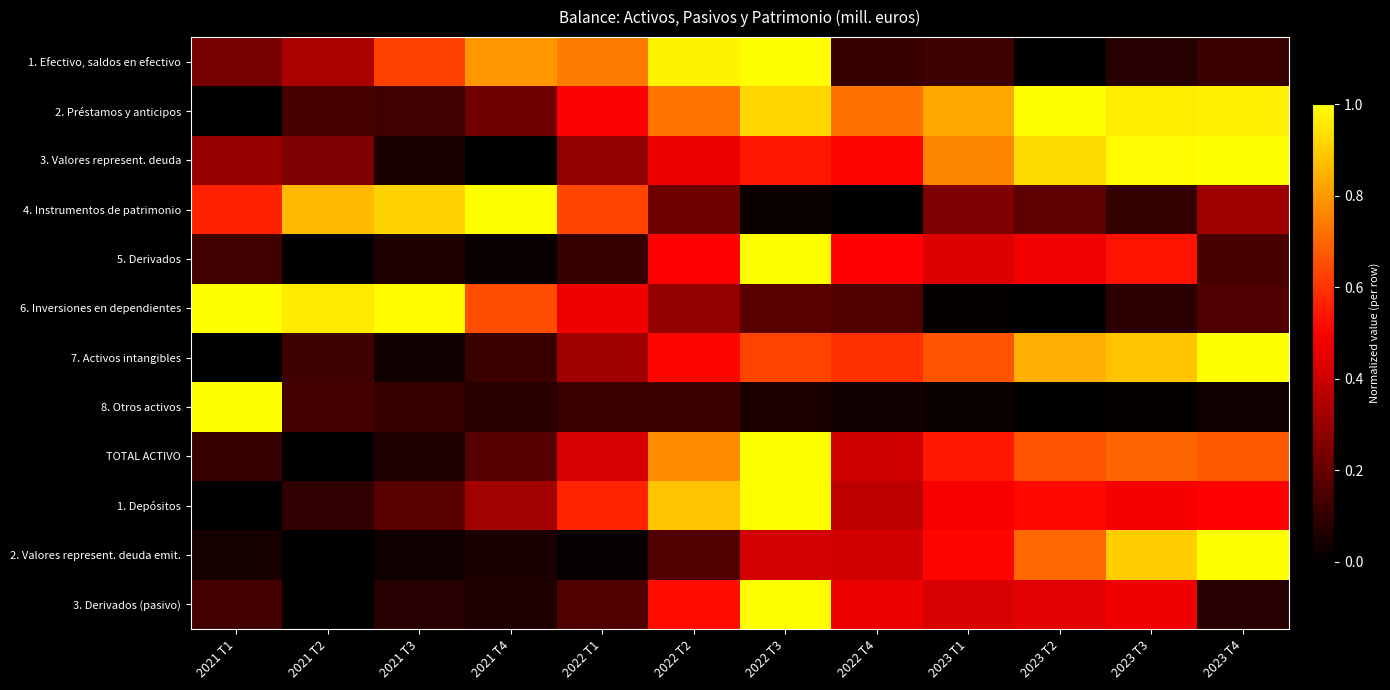

Between 2022 T1 and 2021 T2, which is larger?

2022 T1